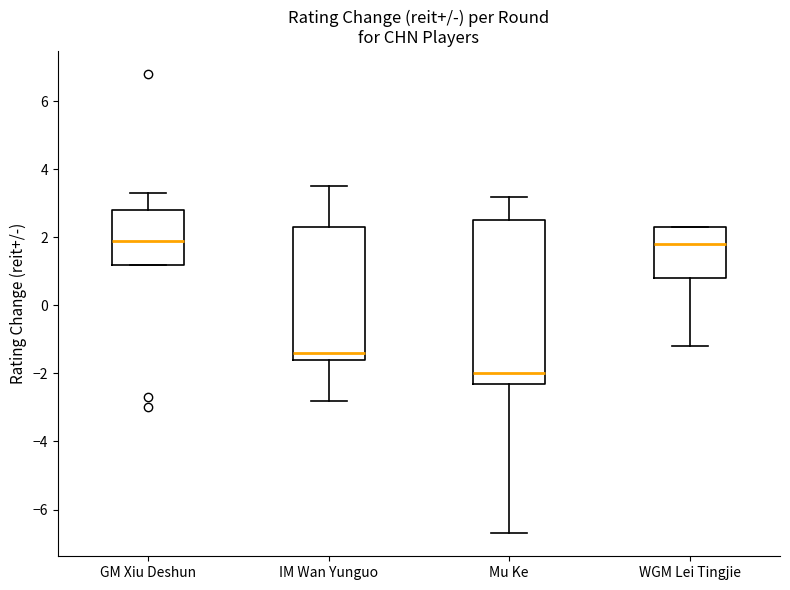

Where does the upper whisker of the box for IM Wan Yunguo end on the y-axis? The values are not printed on the chart, so give them approximately, as read against the axis.

3.6